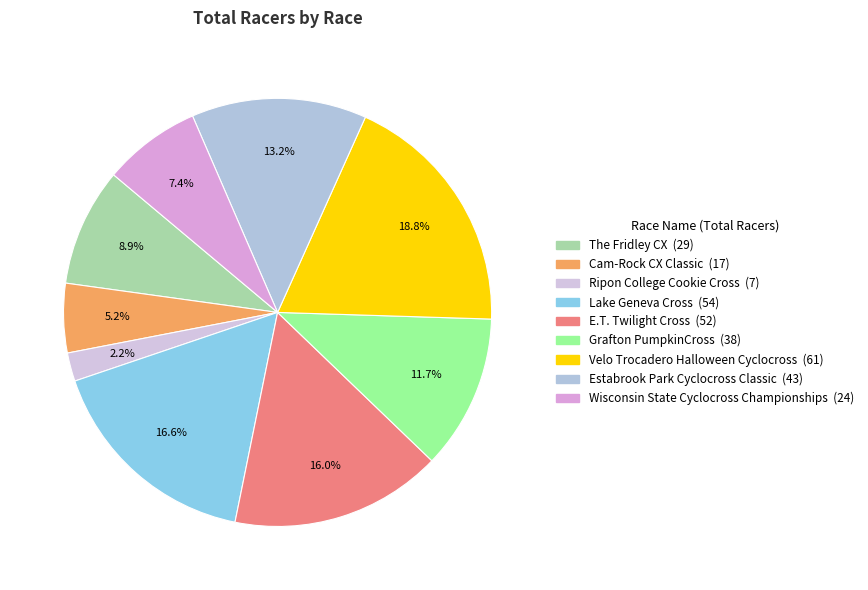

Which slice is the largest?

Velo Trocadero Halloween Cyclocross